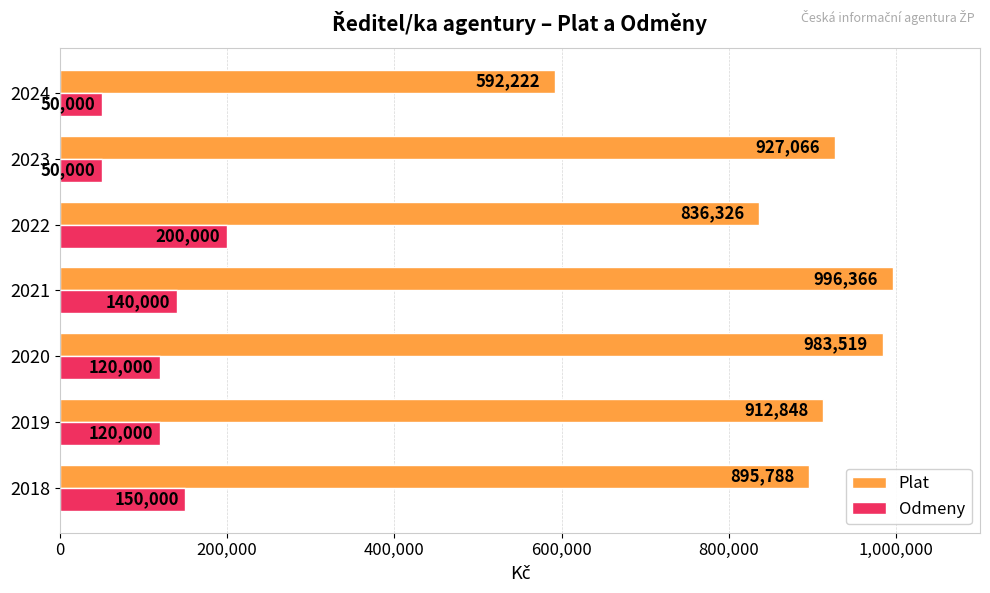

What is the lowest value of the Odmeny series?

50000